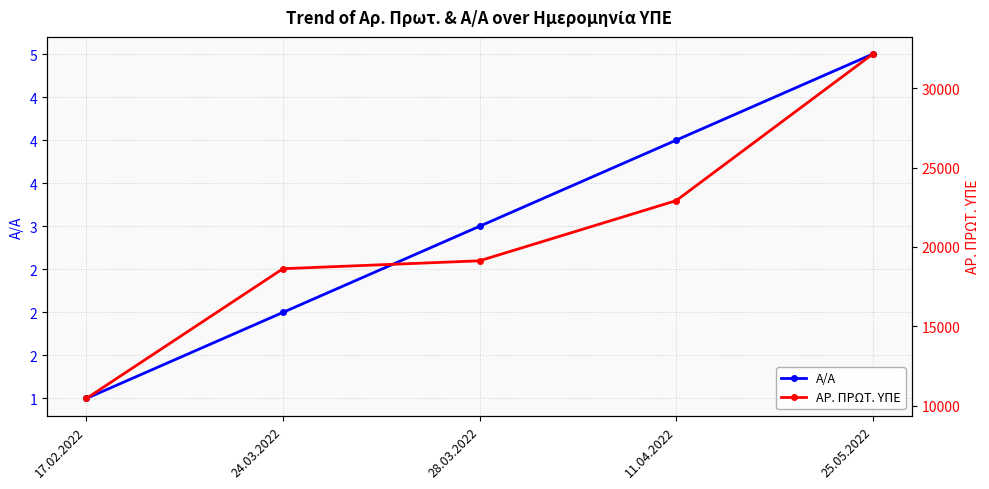

The ΑΡ. ΠΡΩΤ. ΥΠΕ series shows 6747 at 24.03.2022. True or false?

False